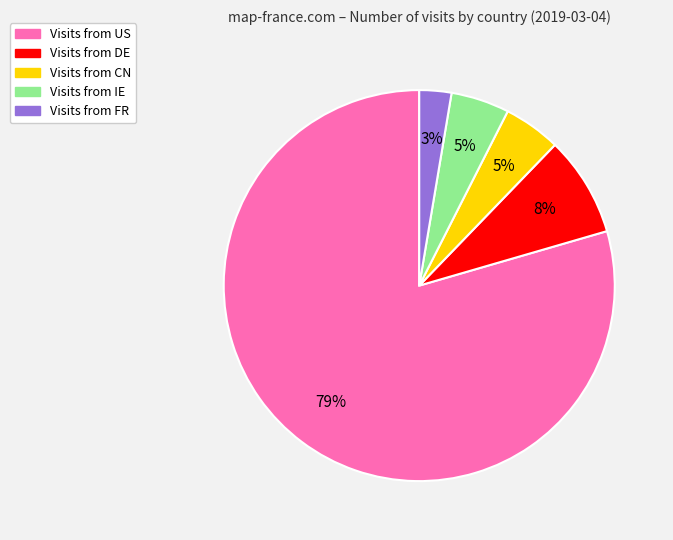

To the nearest percent, what is the average slice percentage?

20%